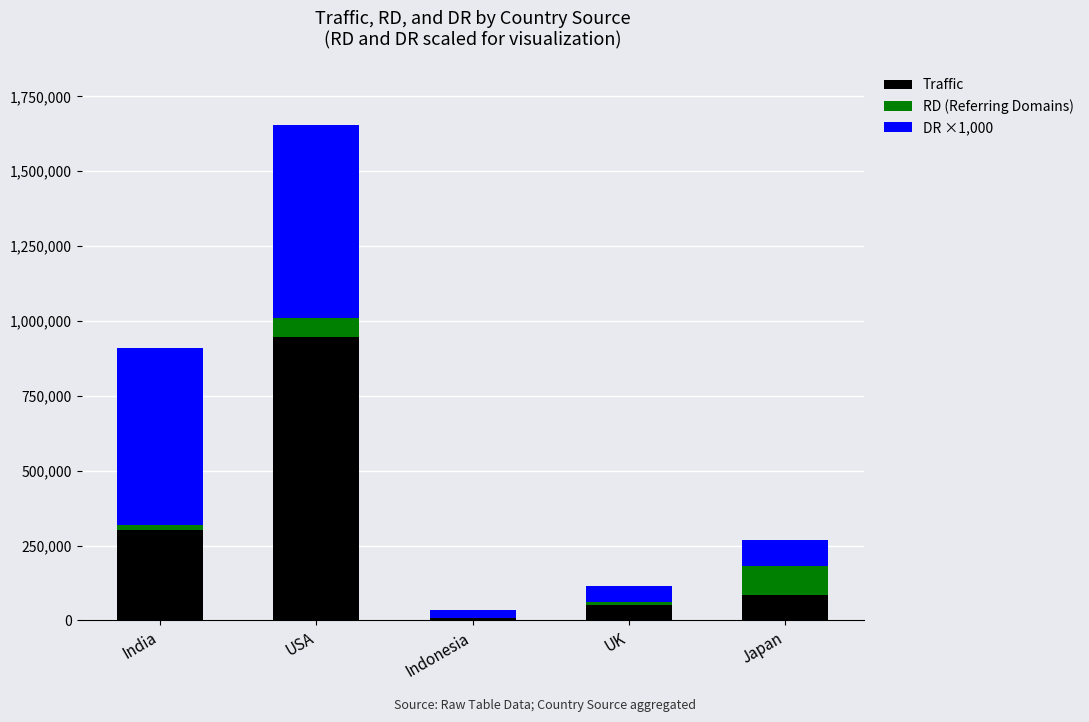

Reading left to right, what are the values for Traffic?

India=303525	USA=945100	Indonesia=7900	UK=52600	Japan=84100